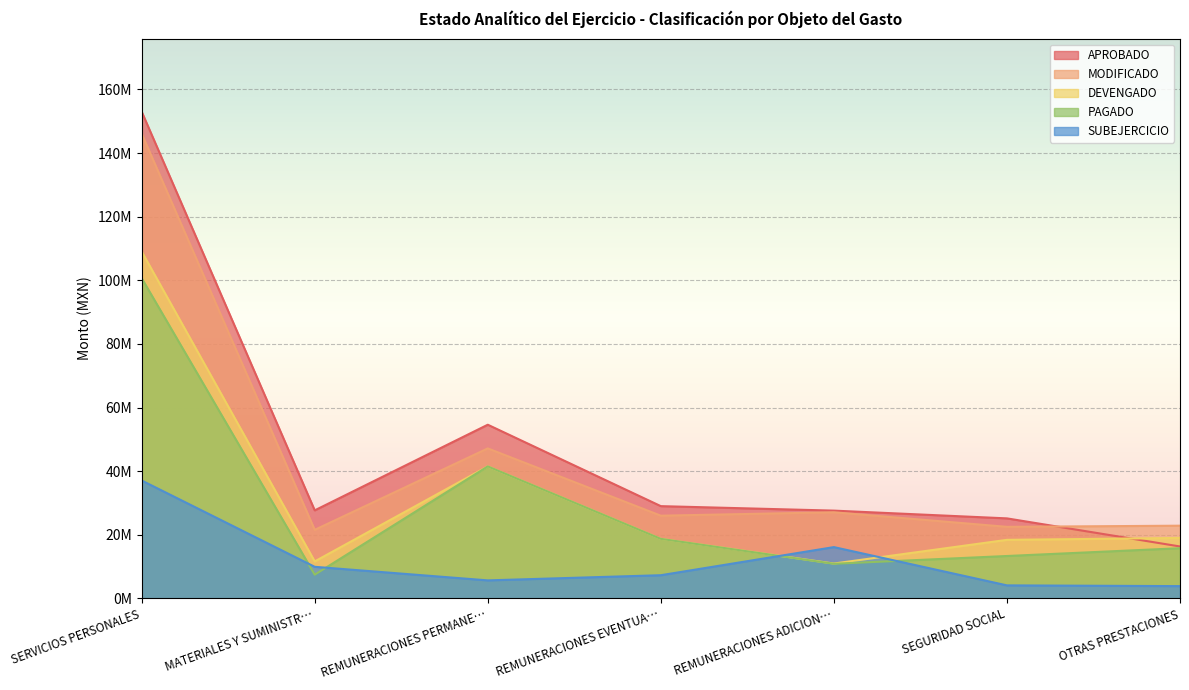

What is the spread (max minus min) of values at REMUNERACIONES PERMANE…?

48.9